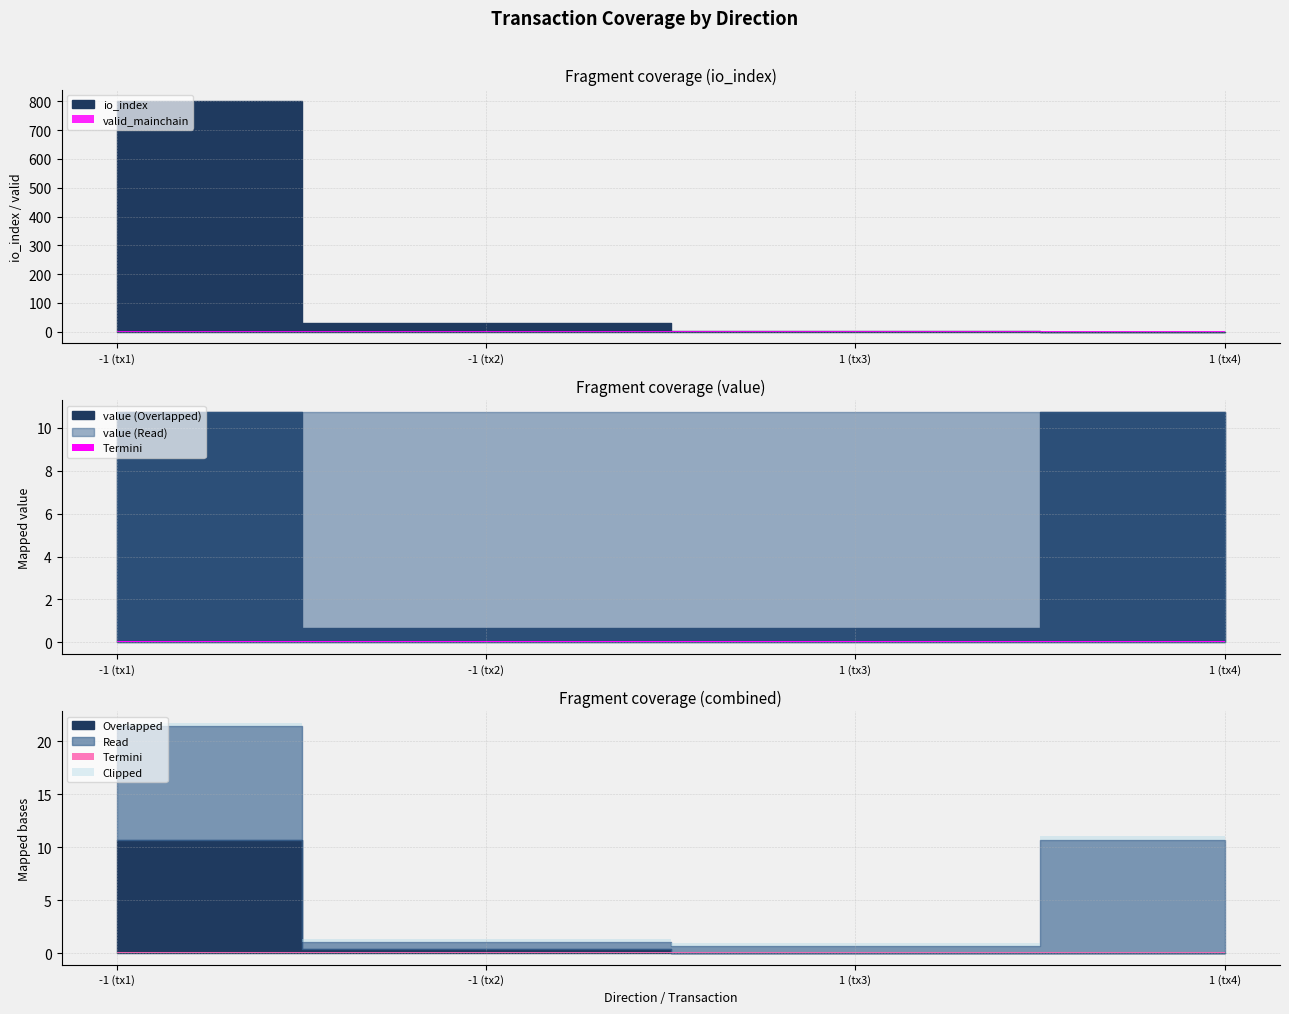

At which category is the sum across all series the highest?

-1